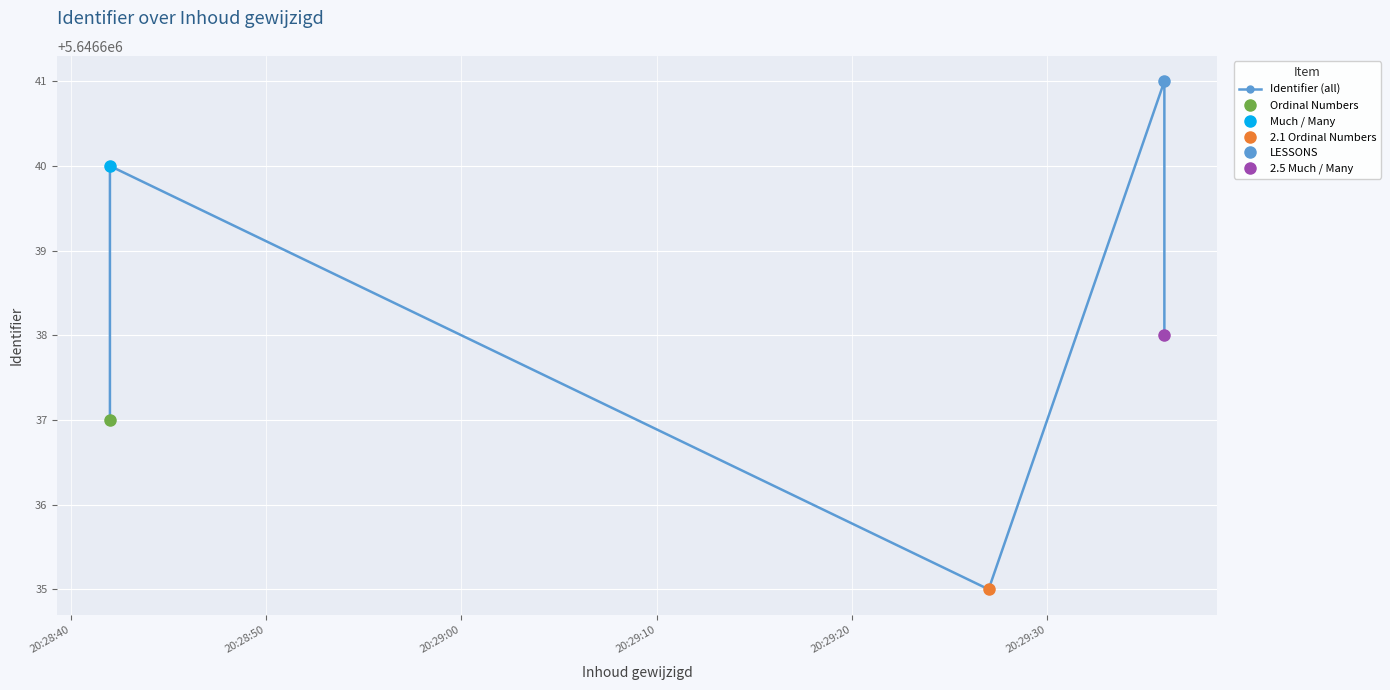

Which has a higher value, 20:28:40 or 20:29:20?

20:29:20